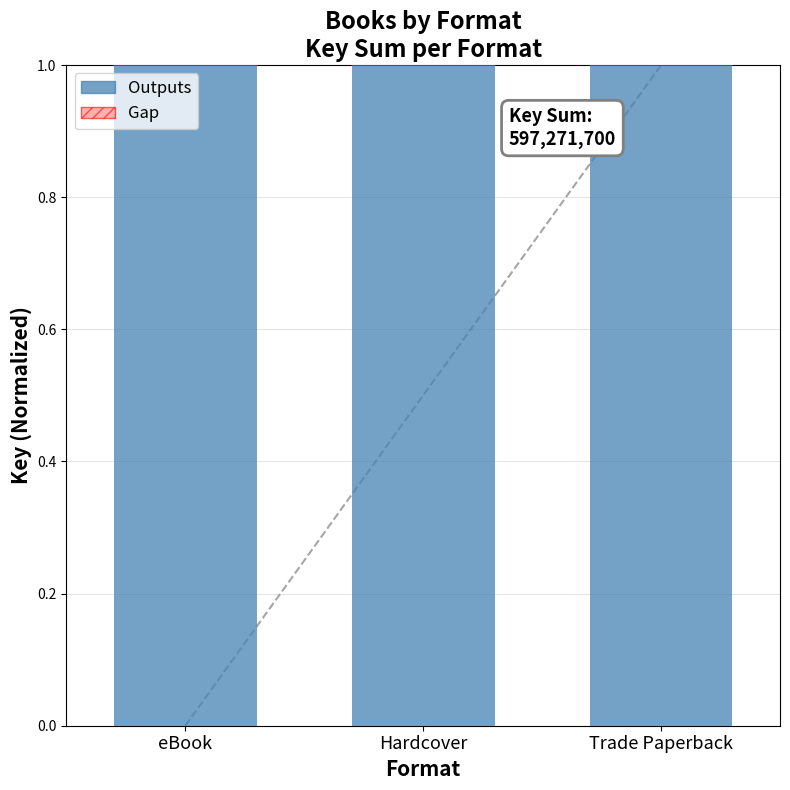

Reading right to left, extract all data points from this chart.

Outputs: Trade Paperback=1.0	Hardcover=1.0	eBook=1.0
Gap: Trade Paperback=0.1	Hardcover=0.1	eBook=0.1